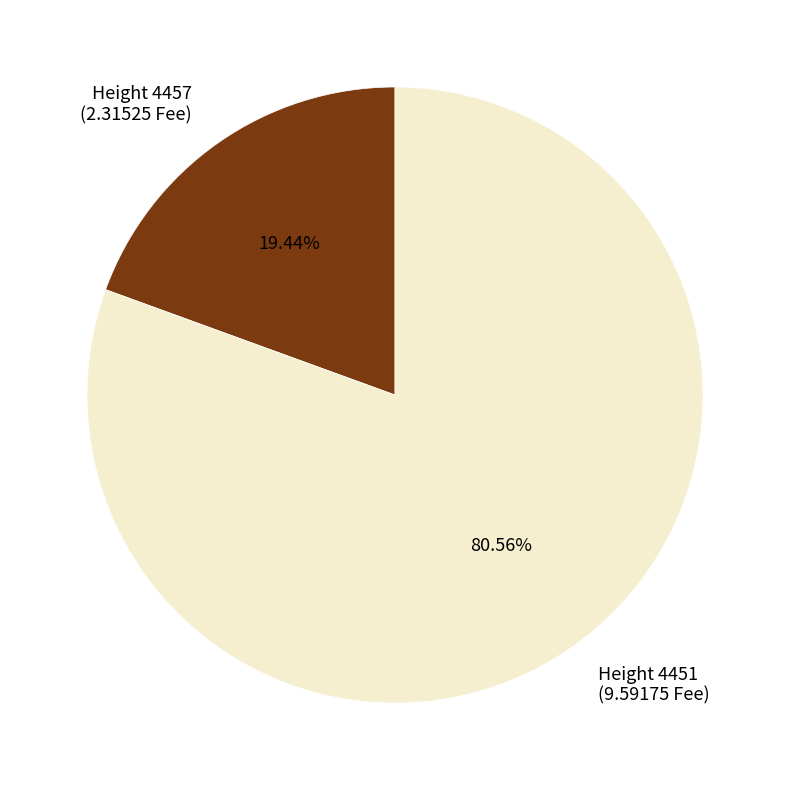

Do Height 4457 (2.31525 Fee) and Height 4451 (9.59175 Fee) together represent more than half of the pie?

Yes